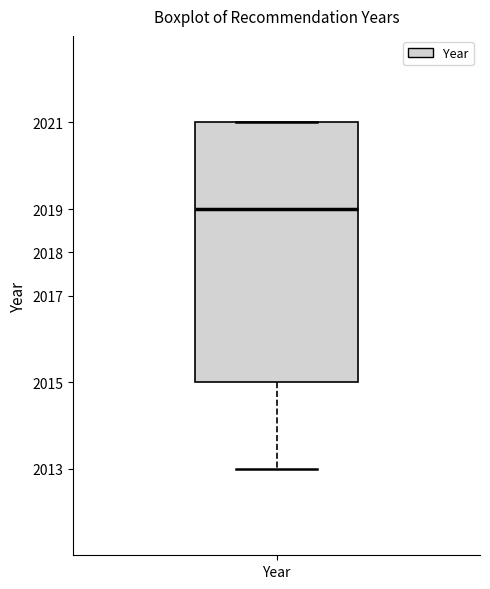

Read this box plot against the y-axis: the position of the median line, the range covered by the box, and the ends of both whiskers. The values are not printed on the chart, so give them approximately, as read against the axis.

median 2019, box 2015 to 2021, whiskers 2013 to 2021